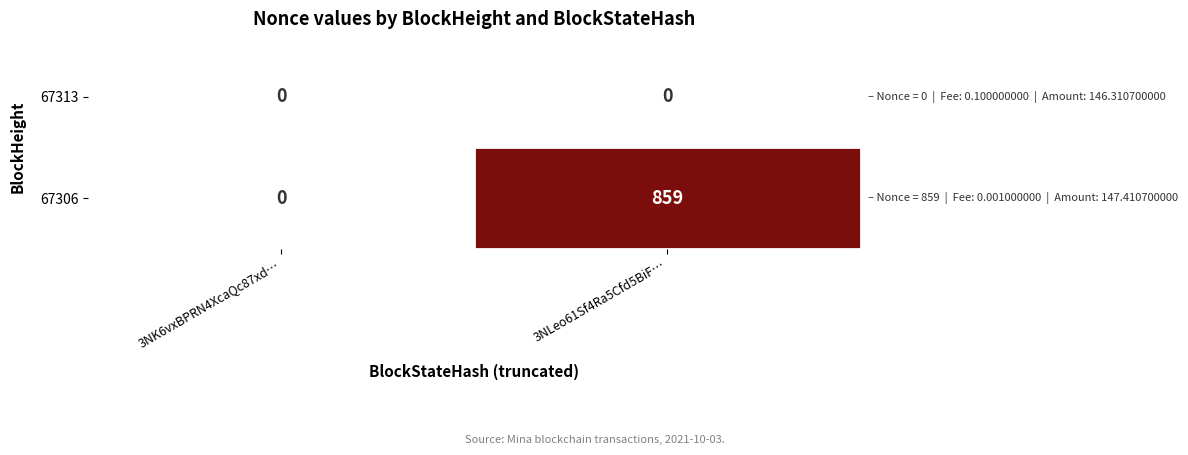

How many distinct data groups are displayed?

2